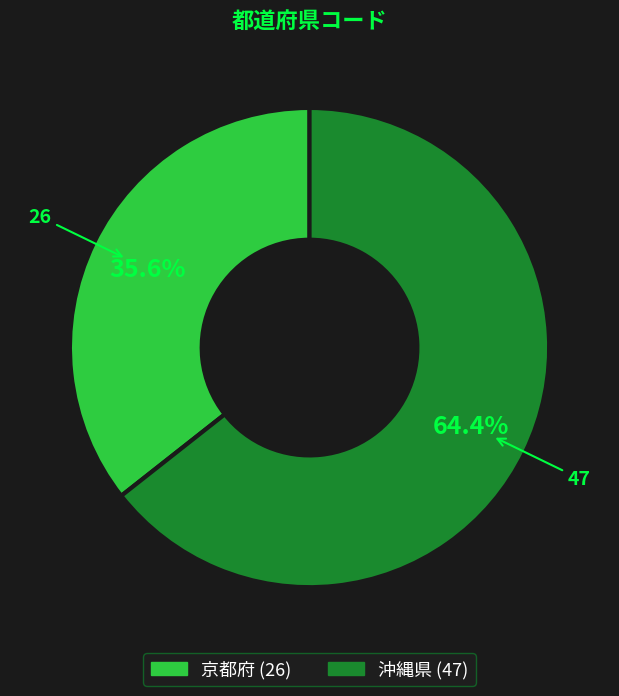

What is the smallest slice in the pie chart?

京都府